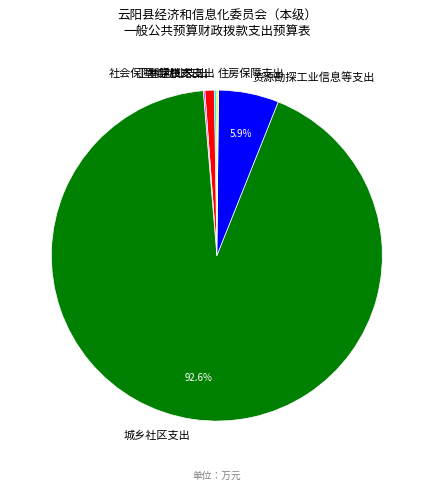

Between 社会保障和就业支出 and 资源勘探工业信息等支出, which is larger?

资源勘探工业信息等支出